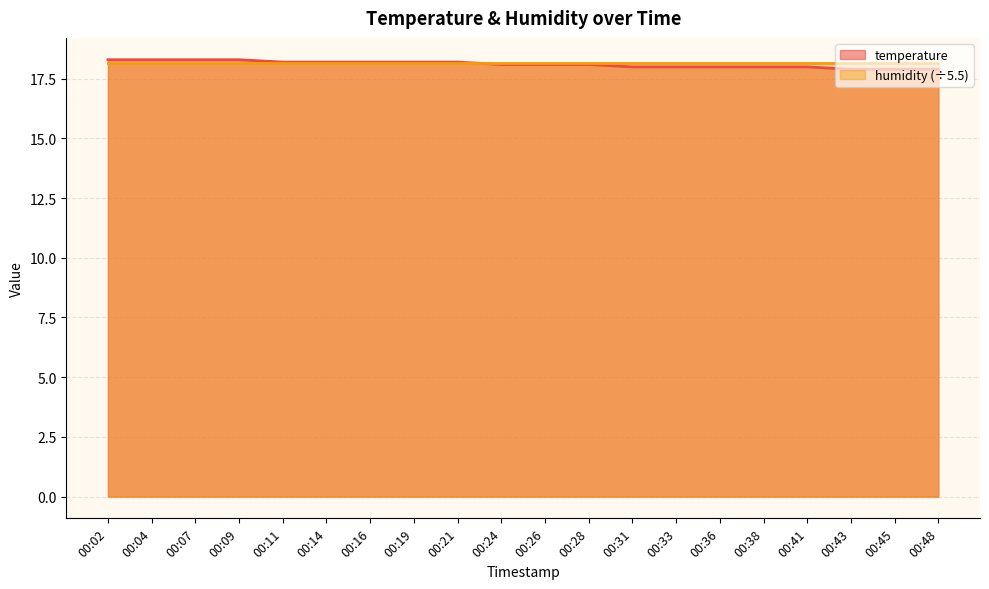

The value at 00:45 is 17.9. True or false?

True